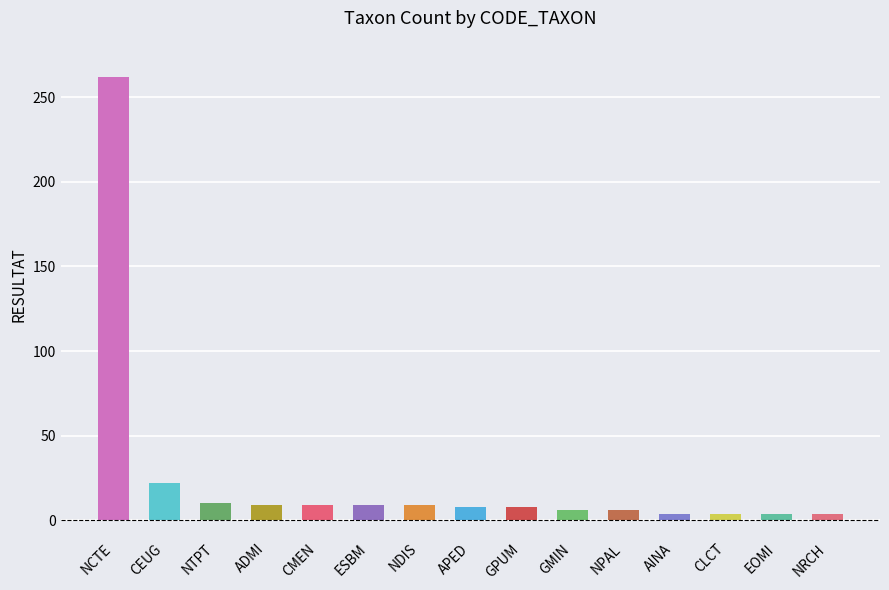

How many bars are there in total?

15